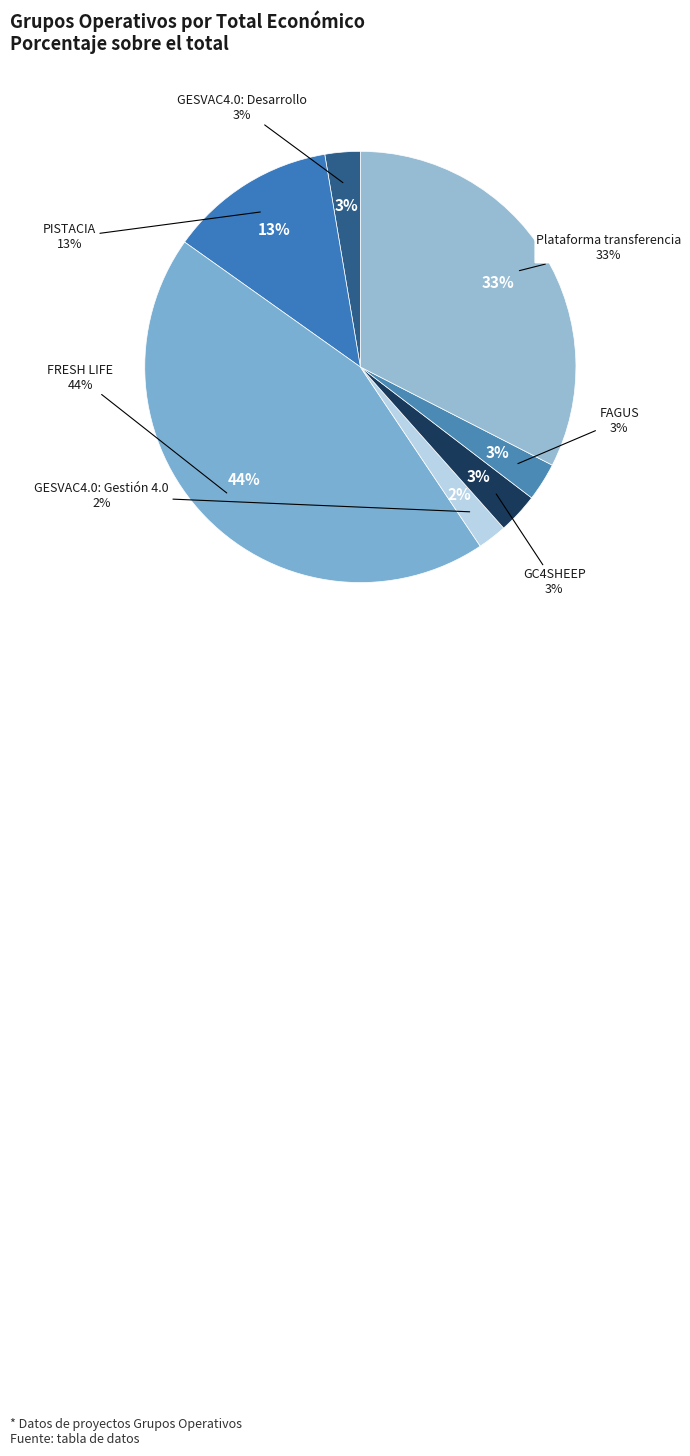

Between FRESH LIFE and FAGUS, which is larger?

FRESH LIFE